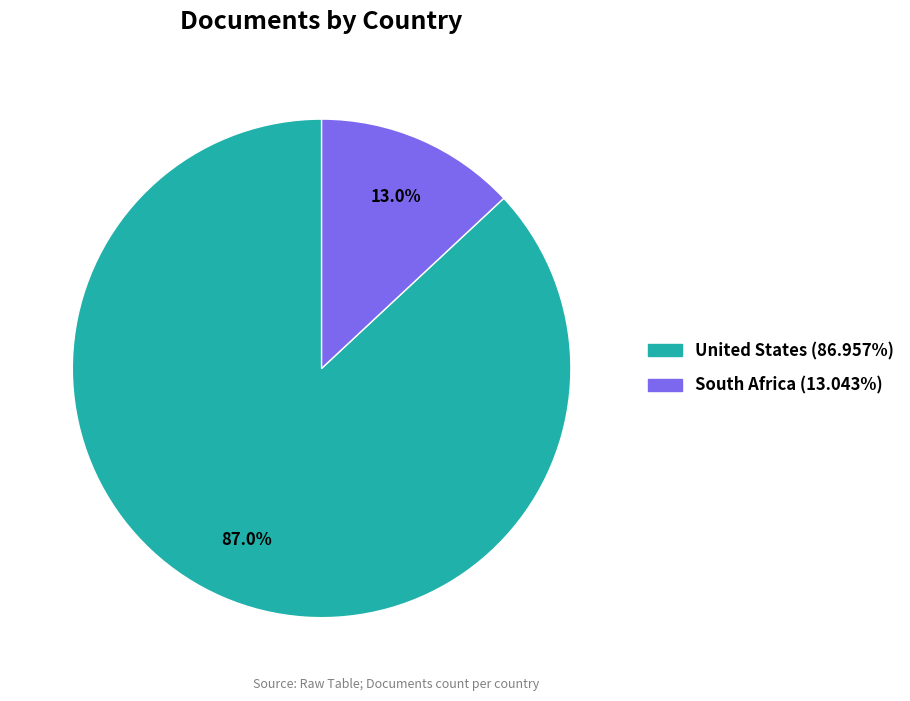

To the nearest percent, what portion does United States represent?

87%